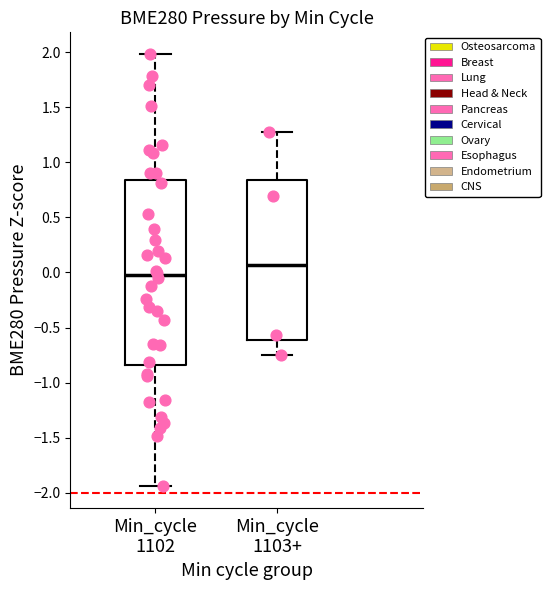

Reading left to right, transcribe this box plot: for each box, give where its median line is, the range the box spans, and where its two whiskers end, as read against the y-axis. The values are not printed on the chart, so give them approximately, as read against the axis.

Min_cycle 1102: median -0.05, box -0.85 to 0.85, whiskers -1.95 to 2.00
Min_cycle 1103+: median 0.05, box -0.60 to 0.85, whiskers -0.75 to 1.30